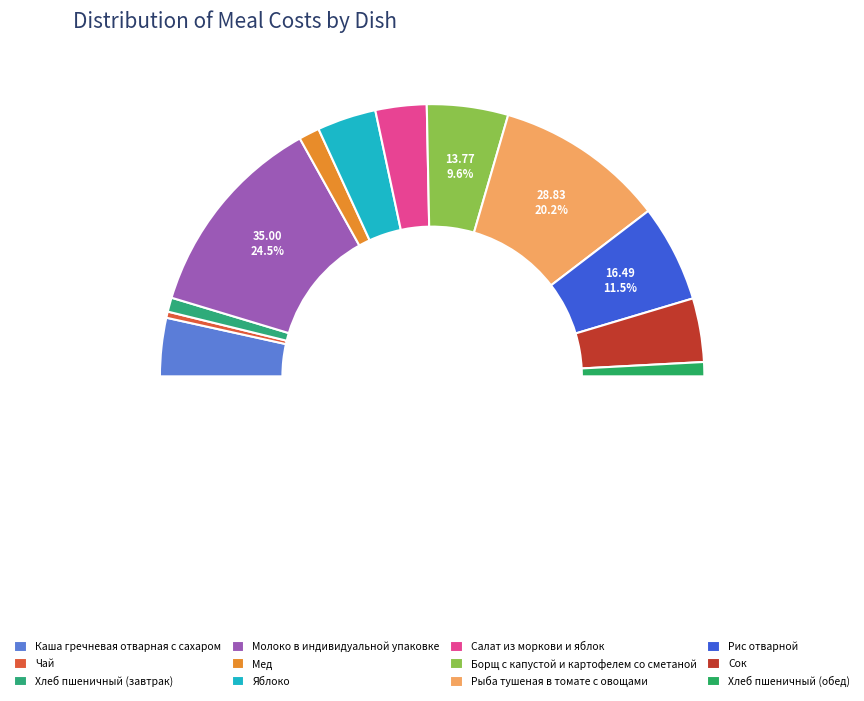

What is the smallest slice in the pie chart?

Чай